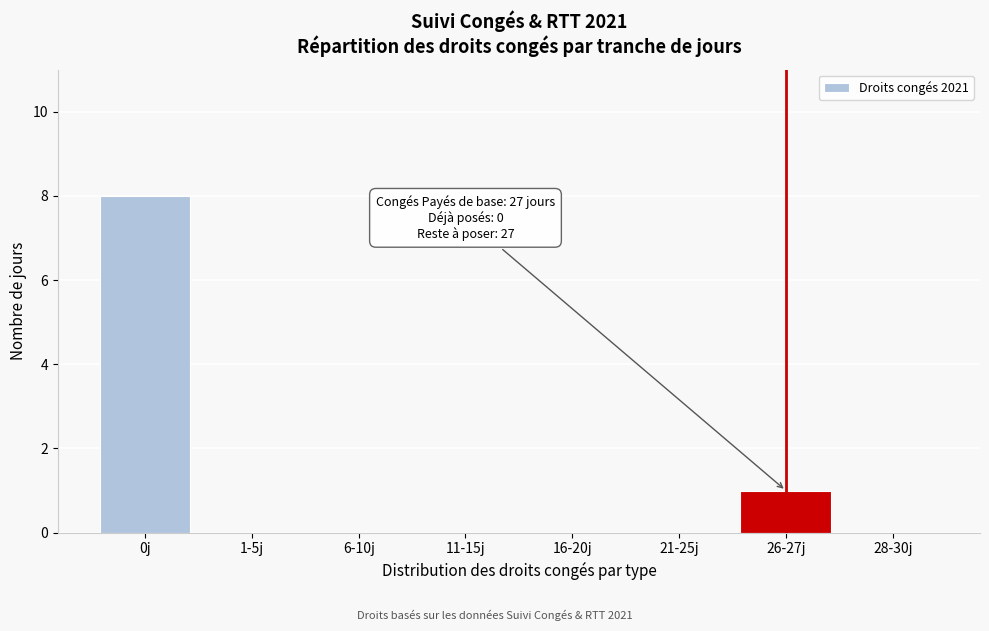

Reading left to right, what are all the values shown in this chart?

0j=8	1-5j=0	6-10j=0	11-15j=0	16-20j=0	21-25j=0	26-27j=1	28-30j=0